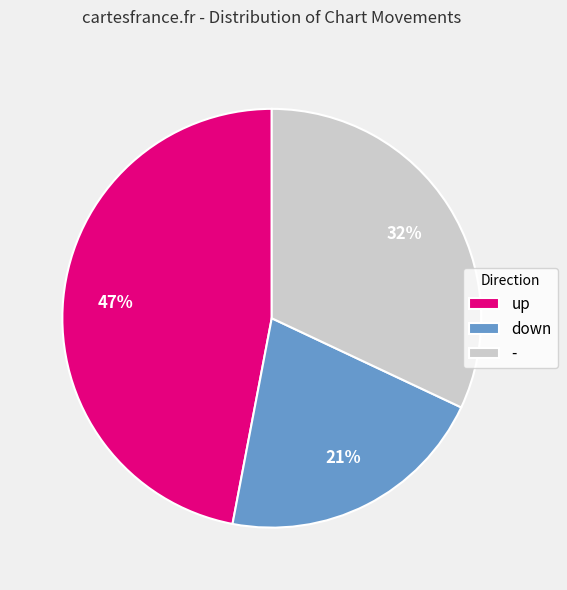

To the nearest percent, what is the combined percentage of up and down?

68%